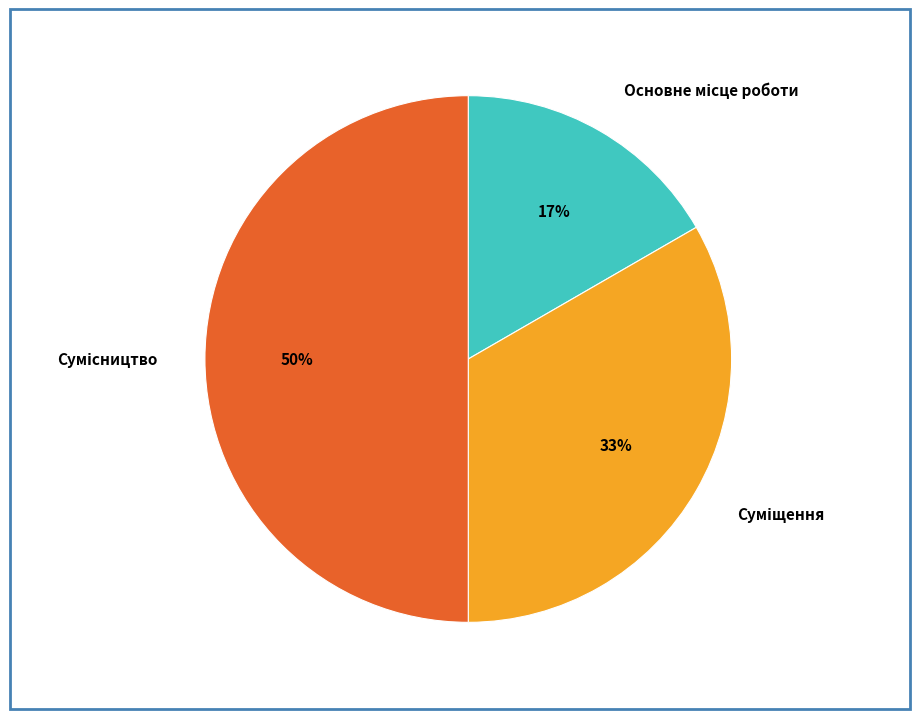

To the nearest percent, what is the difference between the largest and smallest slice percentages?

33%